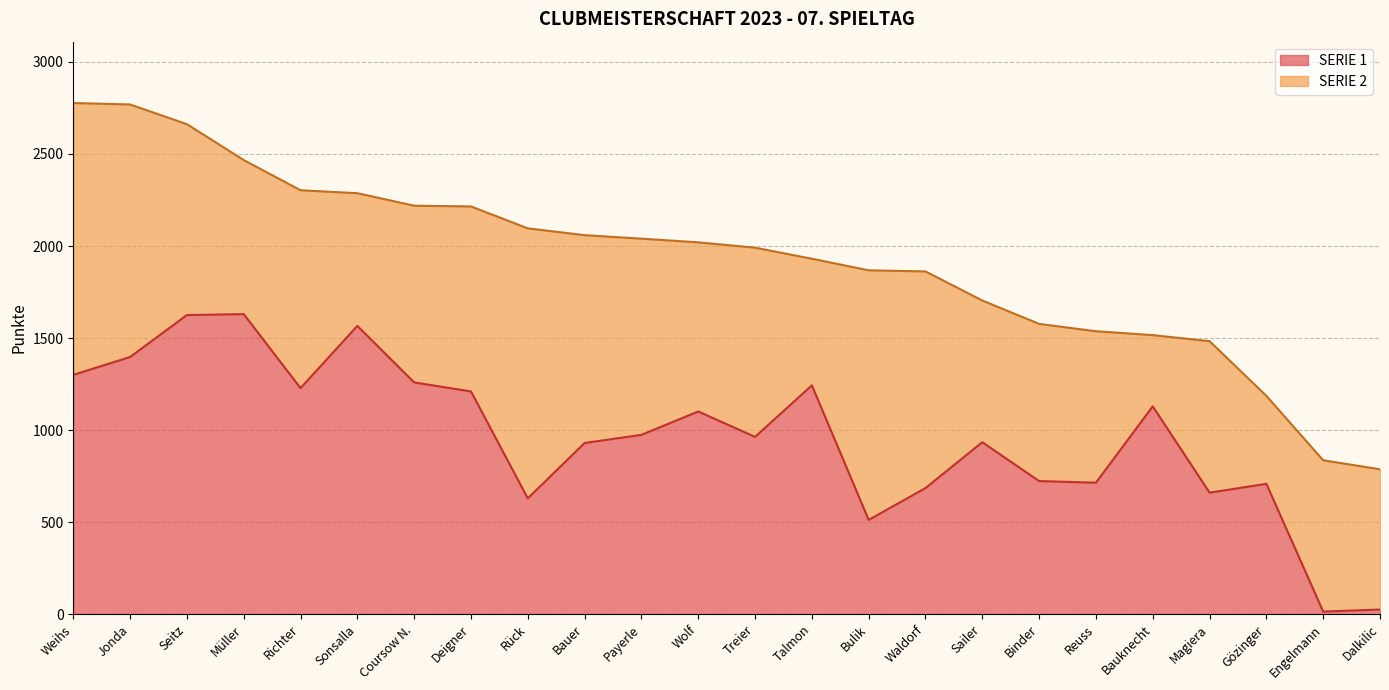

What position from the right is Gözinger?

3